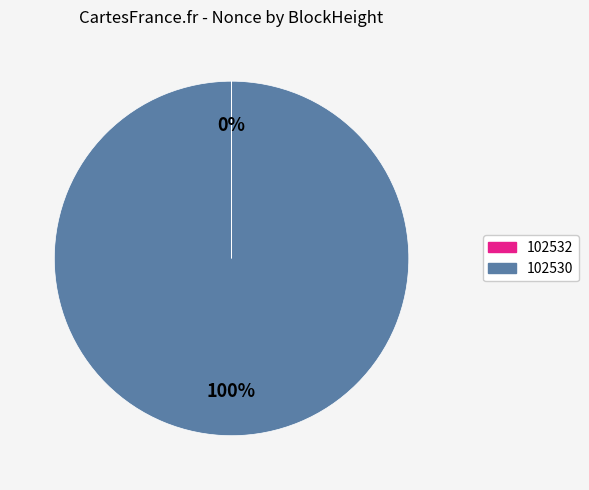

Is there a majority slice in this chart?

Yes